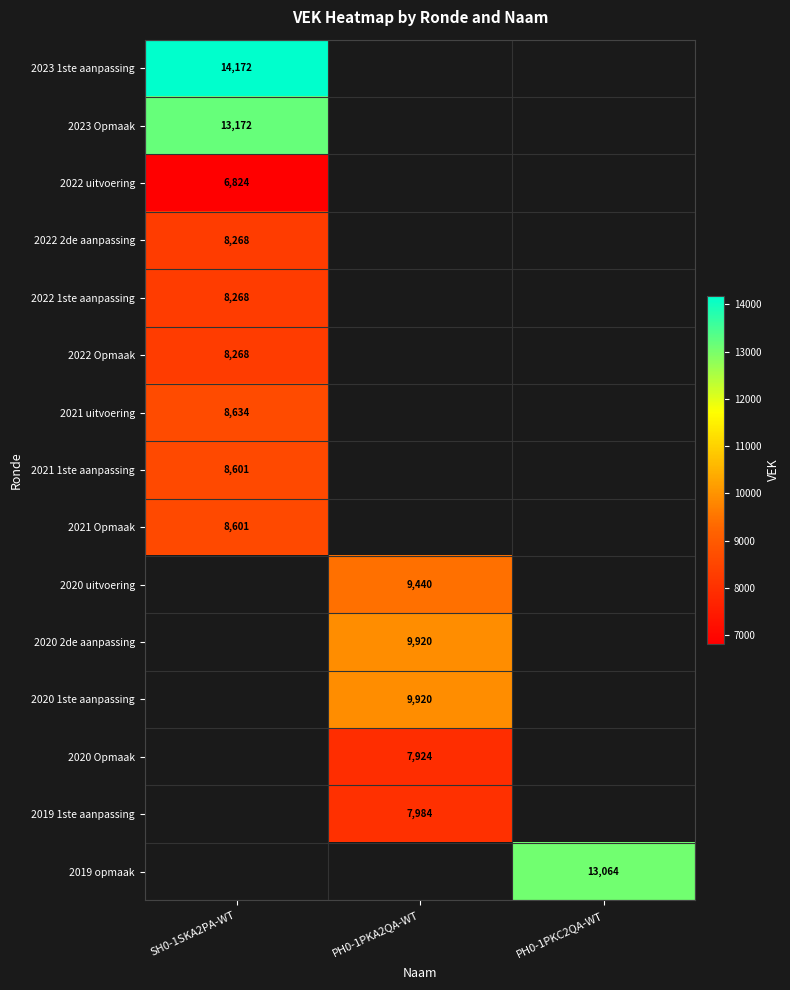

Between PH0-1PKC2QA-WT and PH0-1PKA2QA-WT, which is larger?

PH0-1PKA2QA-WT